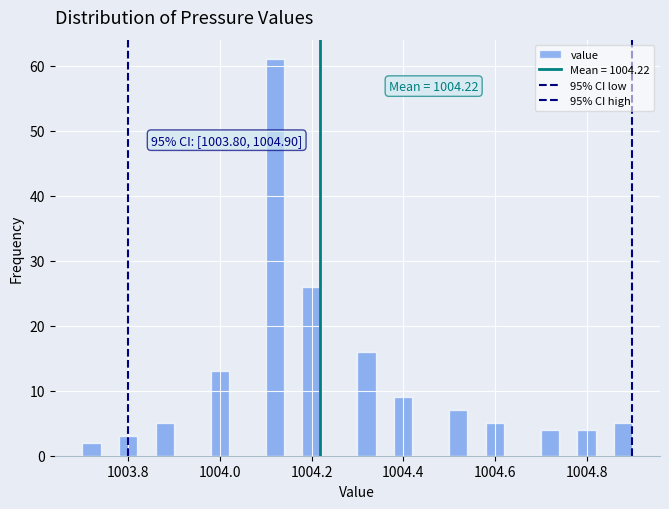

Around what value on the x-axis is the tallest bar? Give the approximate position of its centre, as read against the axis.

1004.12